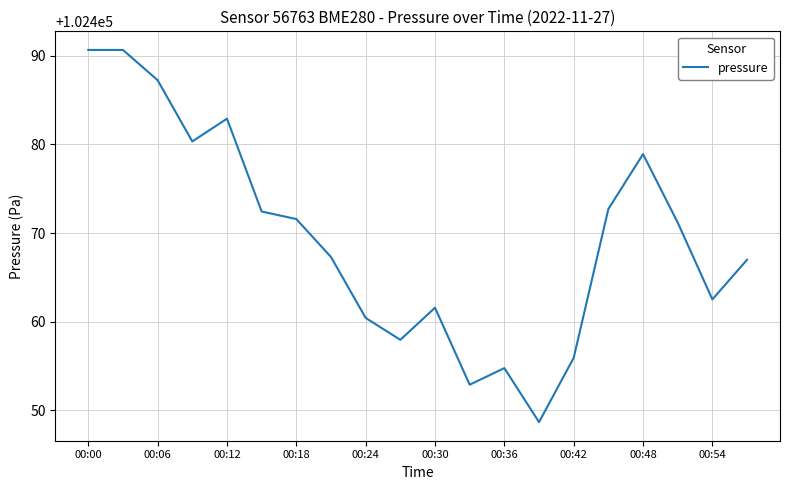

What is the greatest value displayed?

102490.7